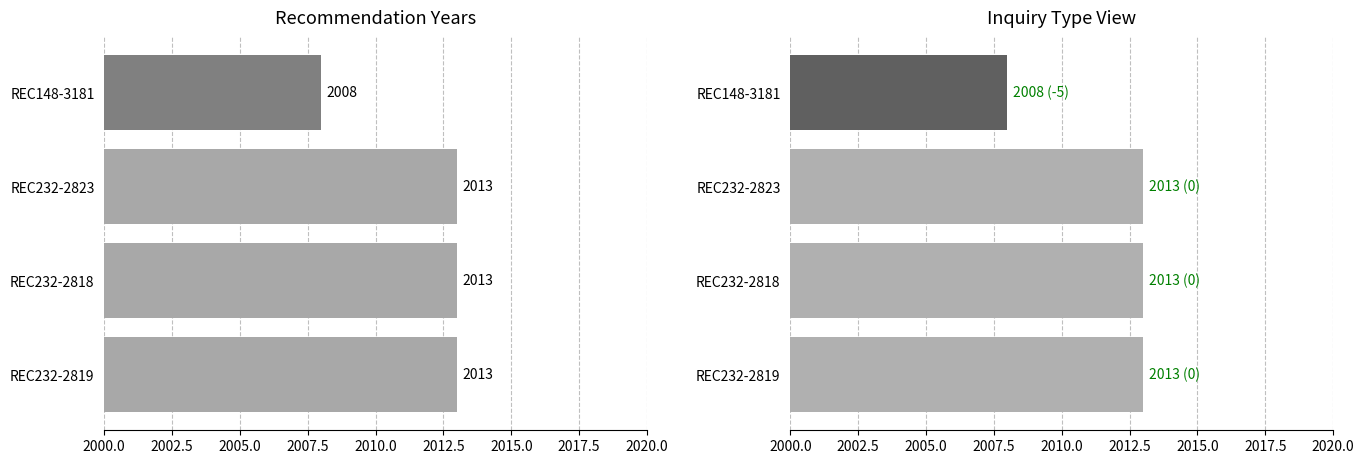

Does the chart contain any negative values?

No